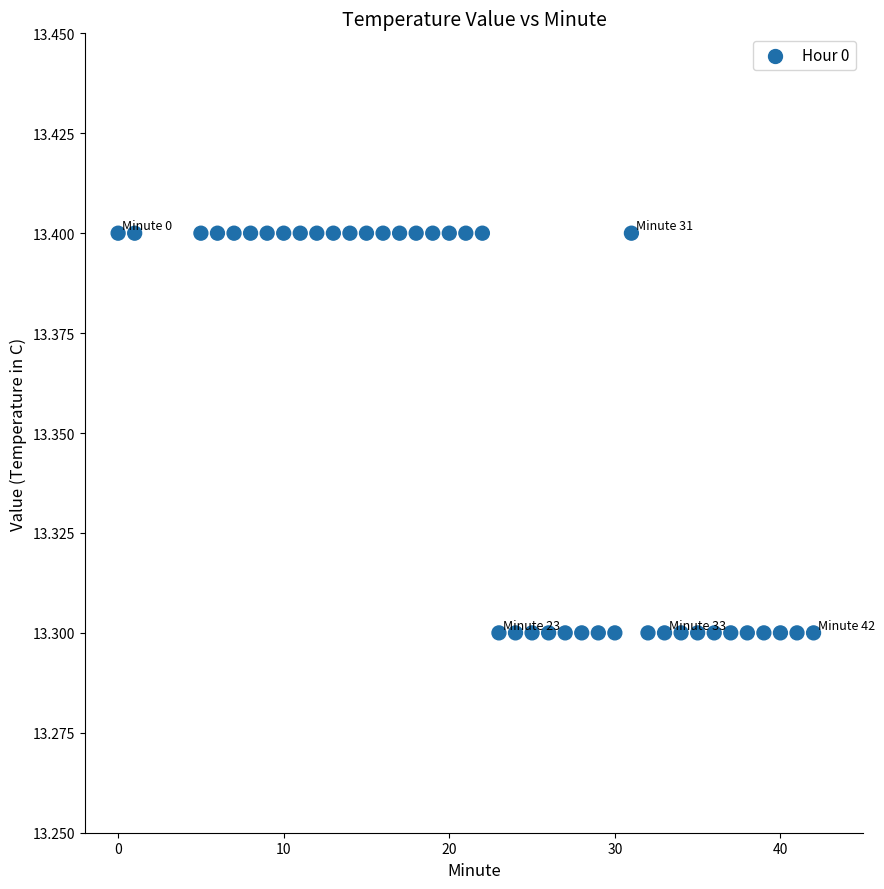

What is the range of X values (max minus min)?

42.0